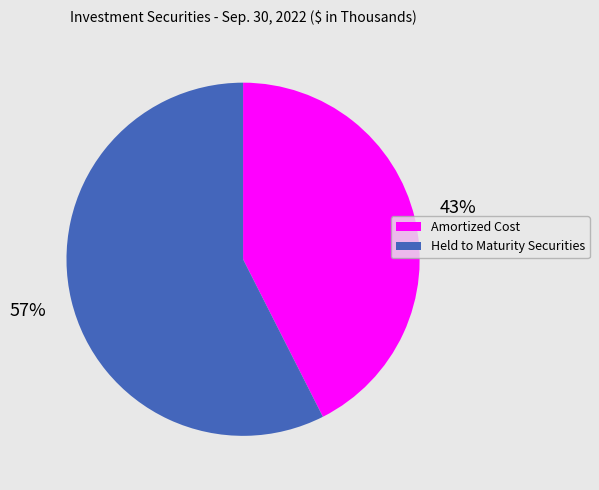

Do Amortized Cost and Held to Maturity Securities together represent more than half of the pie?

Yes